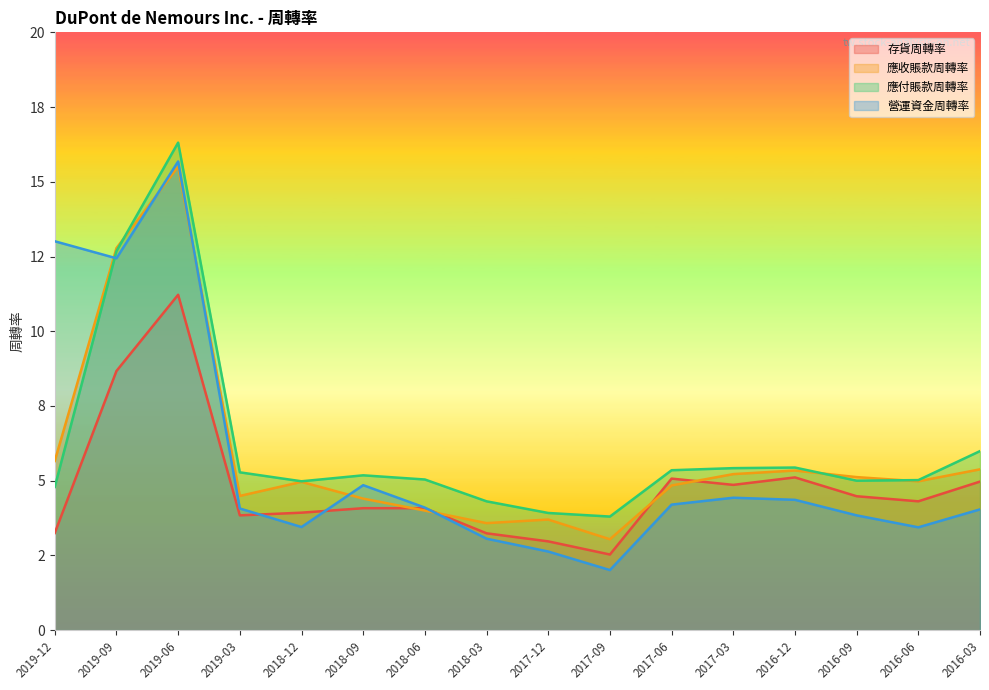

What is the greatest value displayed?

16.3